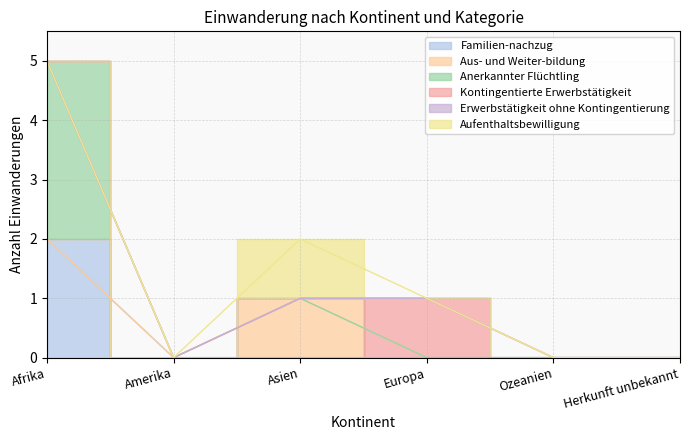

What is the total value across all series at Europa?

1